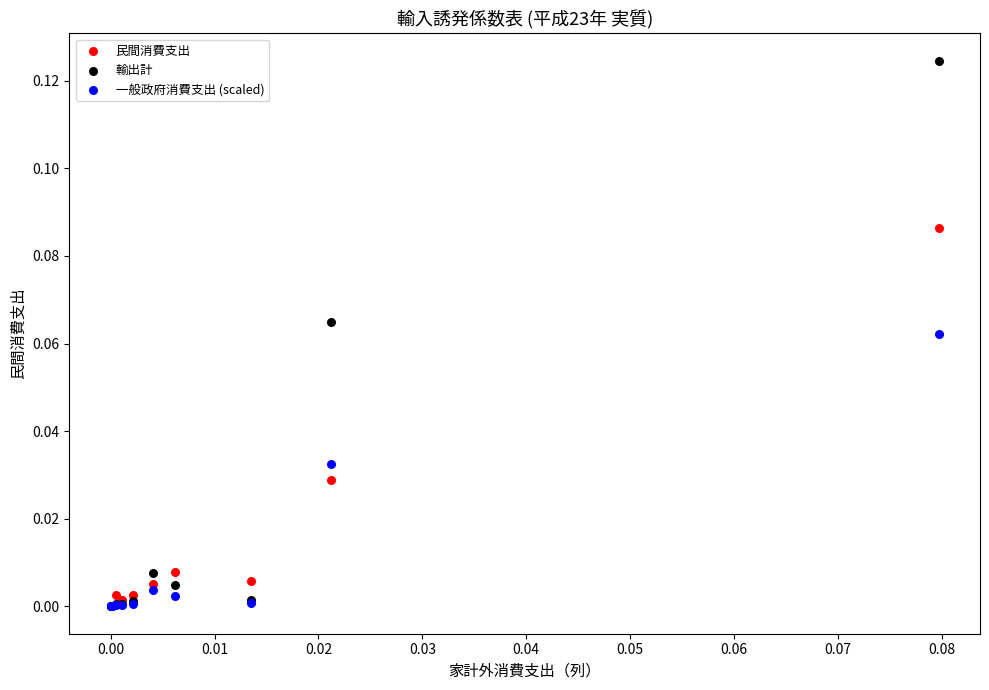

Which series contains the highest Y value?

輸出計